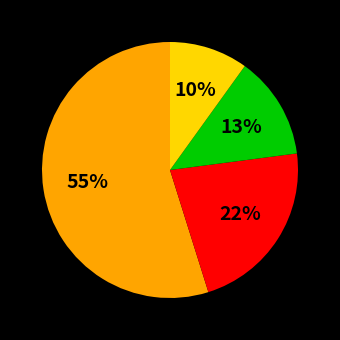

To the nearest percent, what is the average slice percentage?

25%